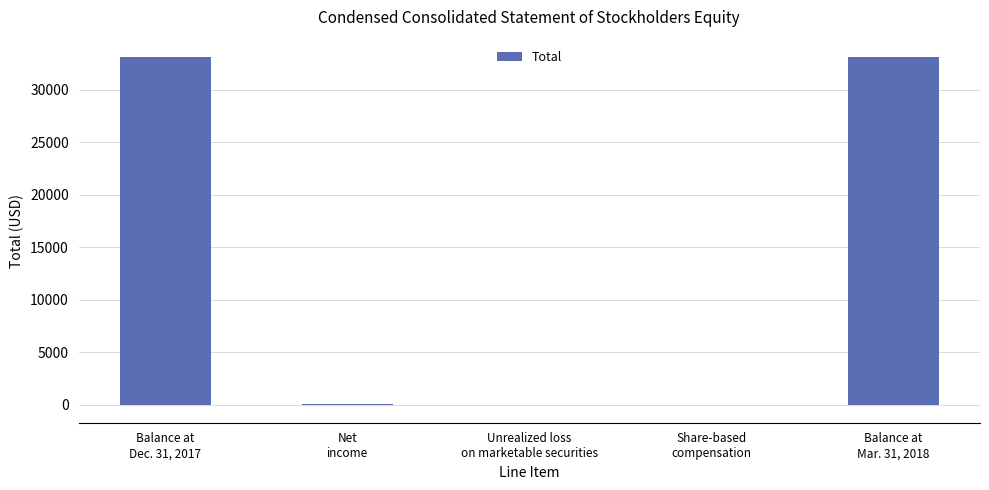

How many data points does each series have?

5